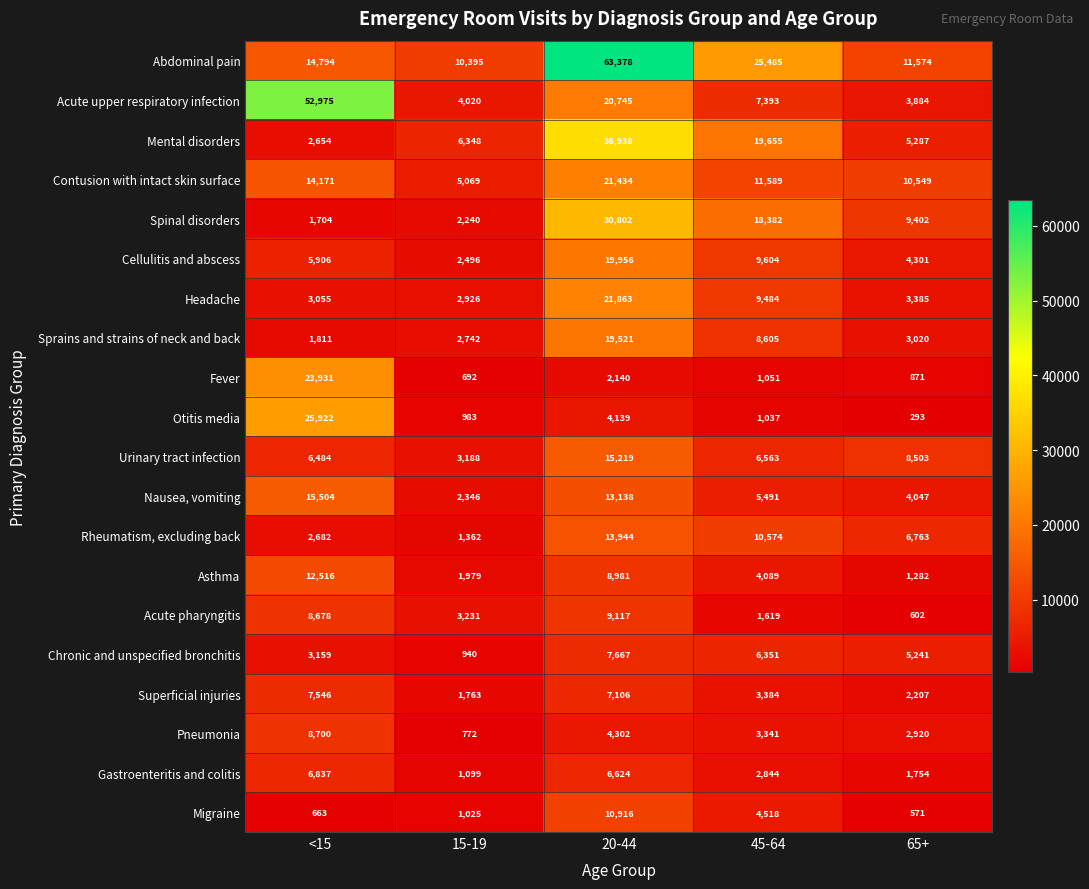

Where is Pneumonia nearest to the value 4736?

20-44